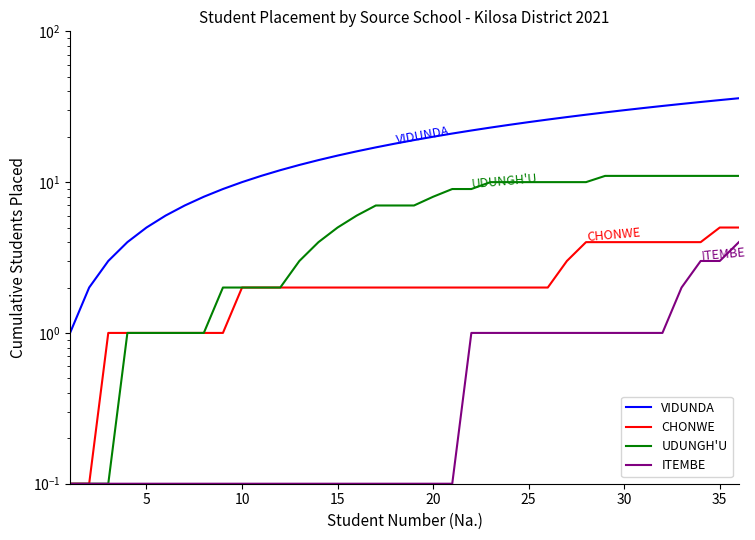

Count the CHONWE values in the range 2 to 4.

25